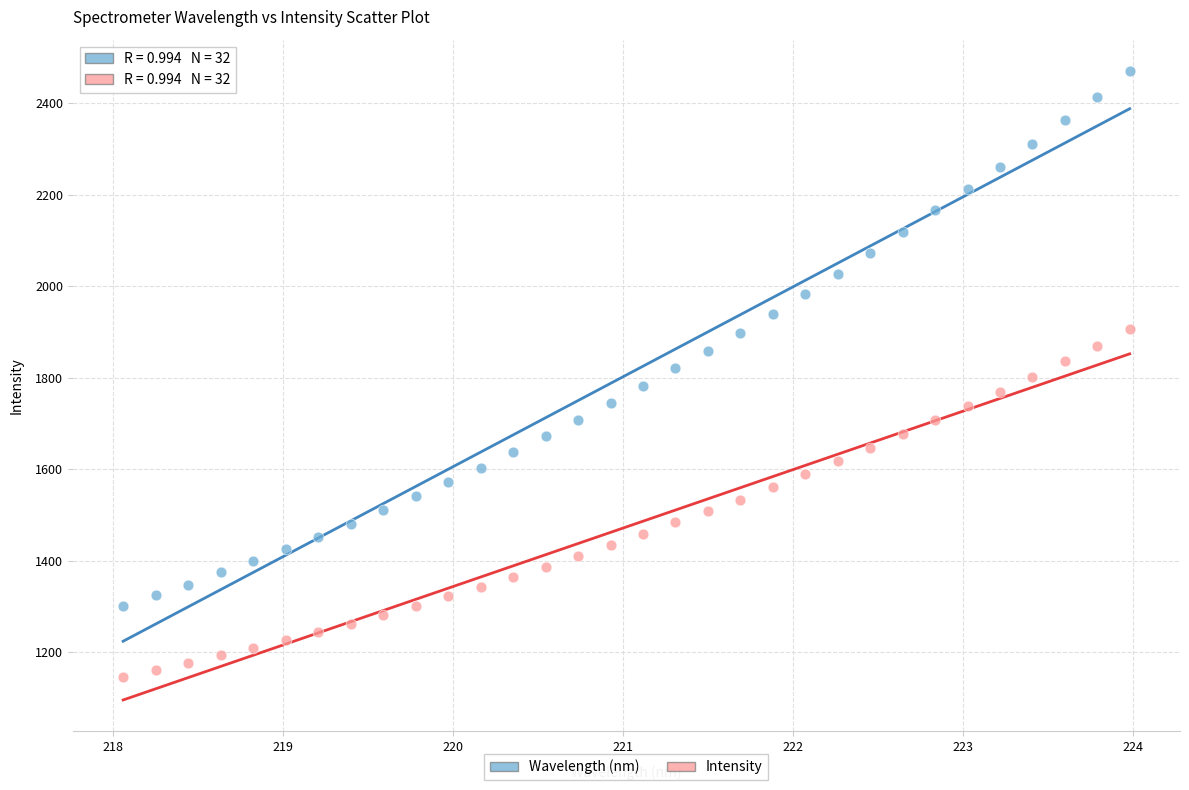

Across all data points, what is the range of Y values (max minus min)?

1324.7